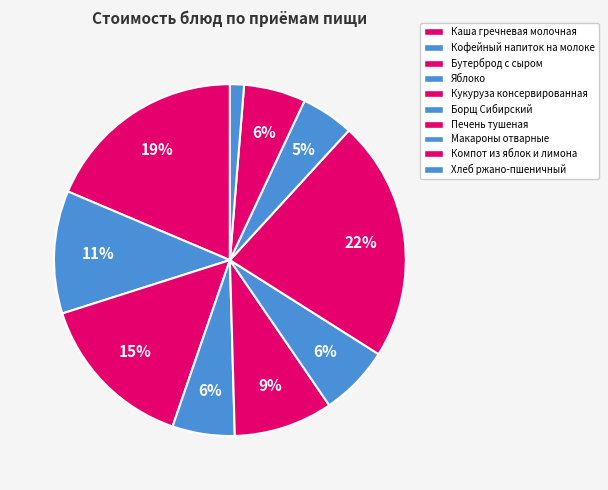

How many segments does this pie chart have?

10